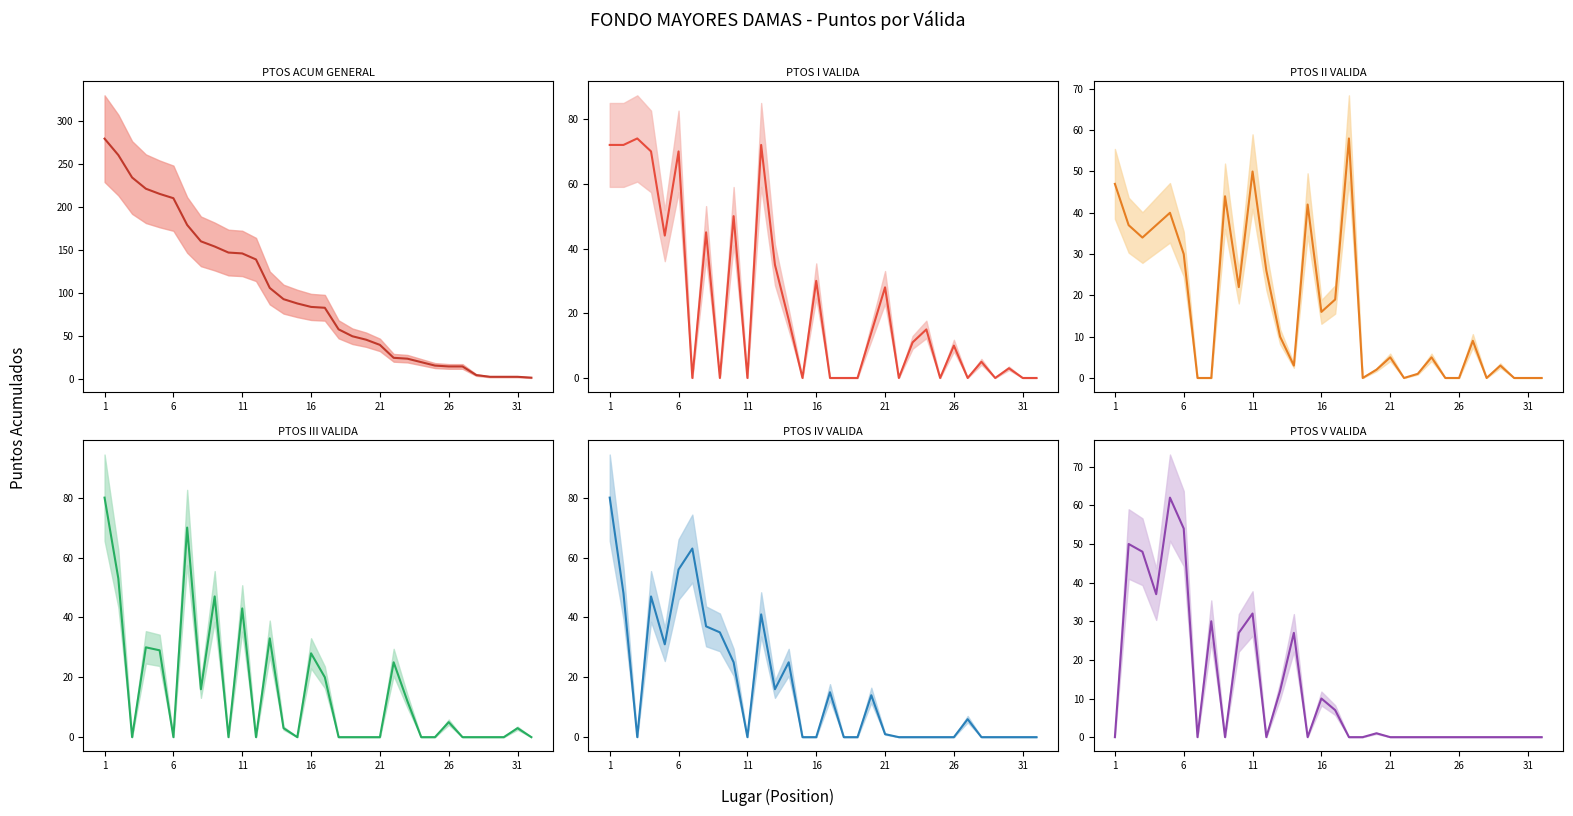

At which label does PTOS ACUM GENERAL reach its peak?

1